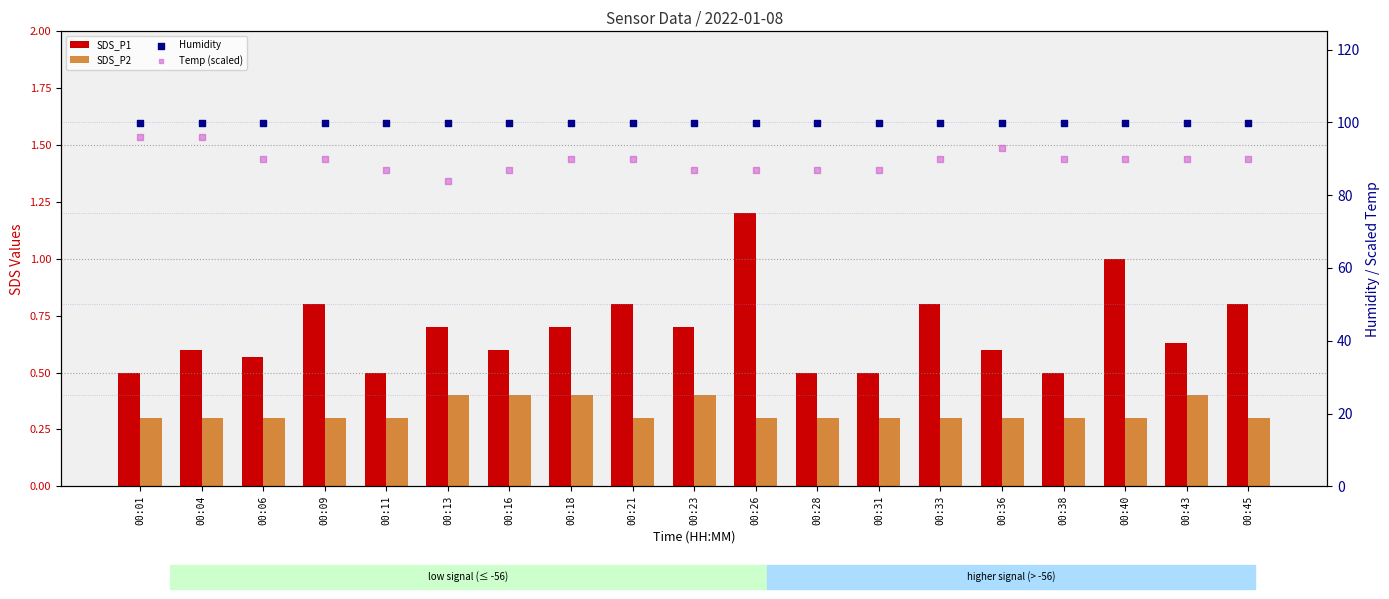

At which category is the sum across all series the highest?

00:04